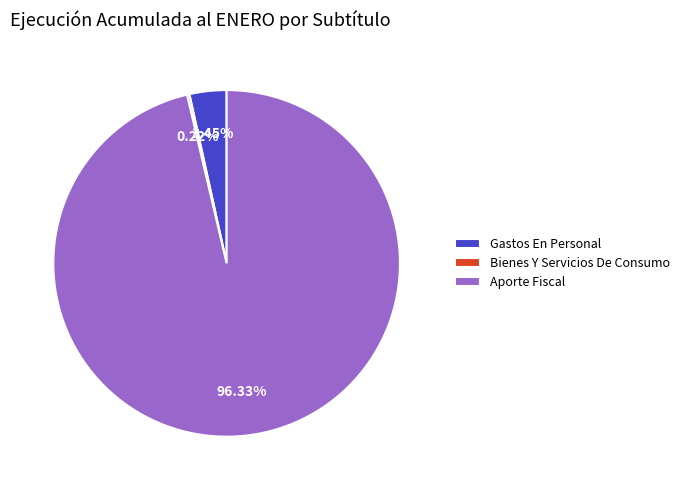

Which category accounts for the majority?

Aporte Fiscal